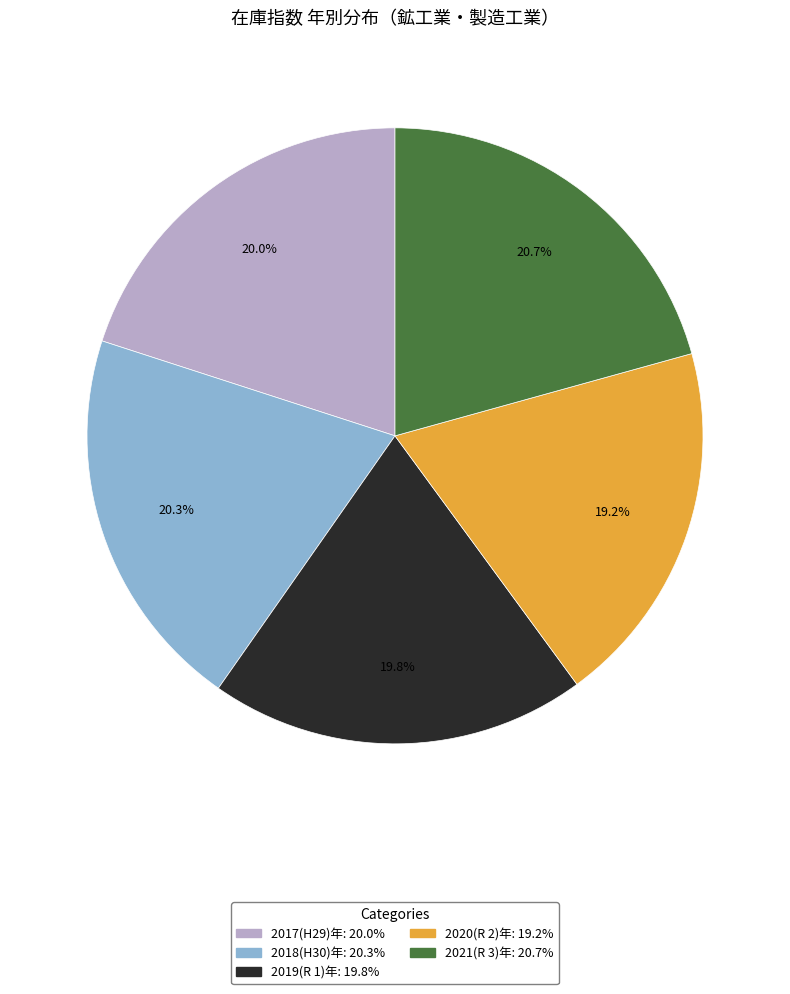

Does 2018(H30)年 represent more than half of the total?

No